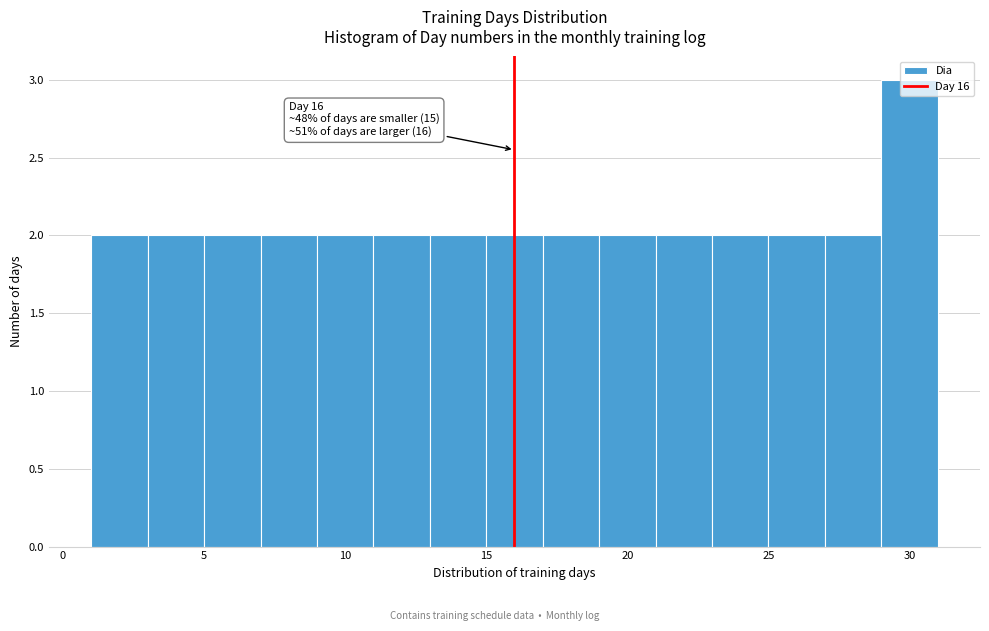

Over which range of the x-axis is the bar tallest?

29 to 31